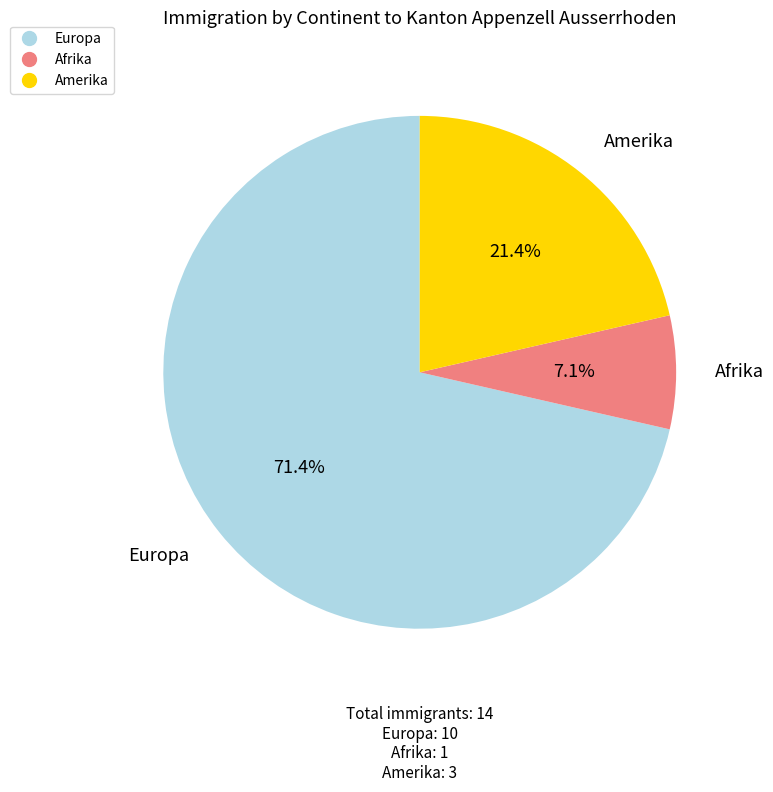

To the nearest percent, what is the average slice percentage?

33%